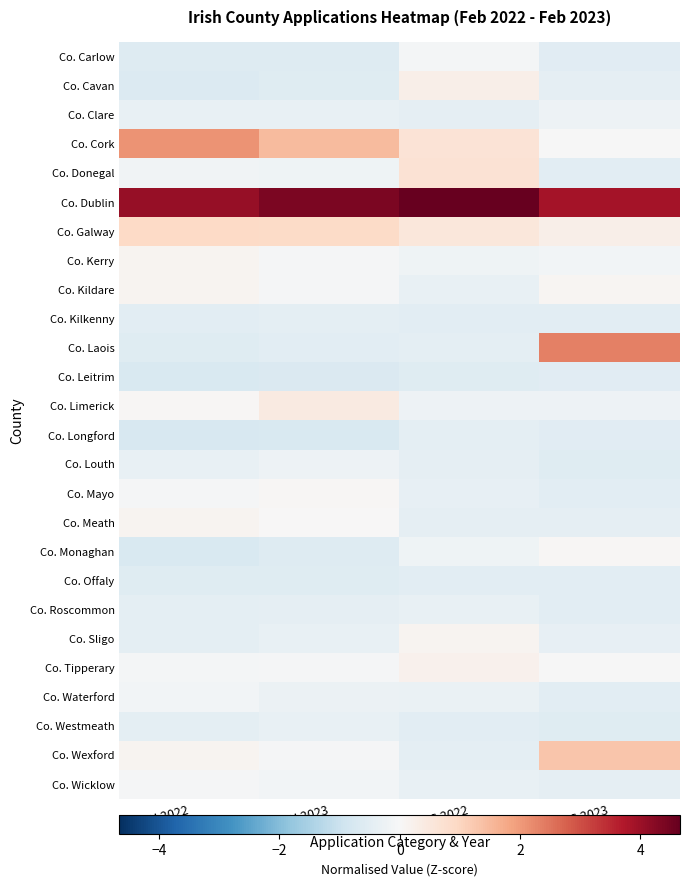

How many categories are shown in the chart?

4